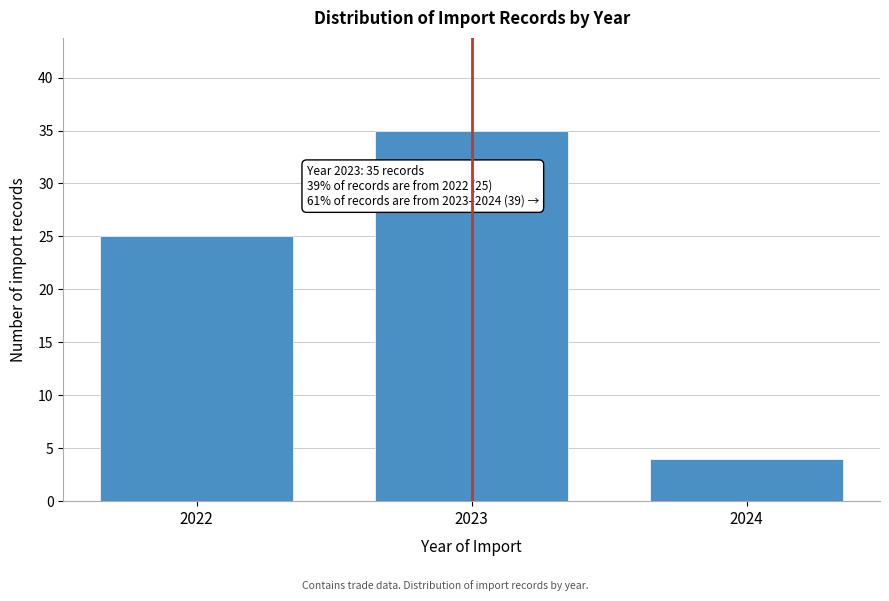

Reading left to right, transcribe all the data shown in this chart.

2022=25	2023=35	2024=4